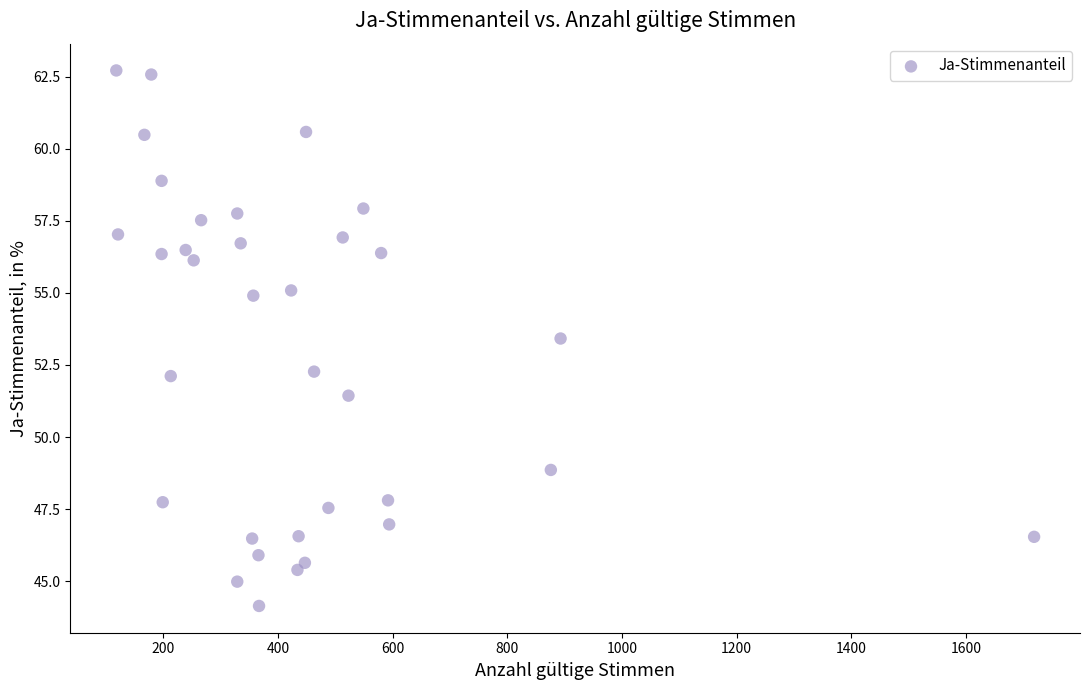

What is the range of X values (max minus min)?

1601.0